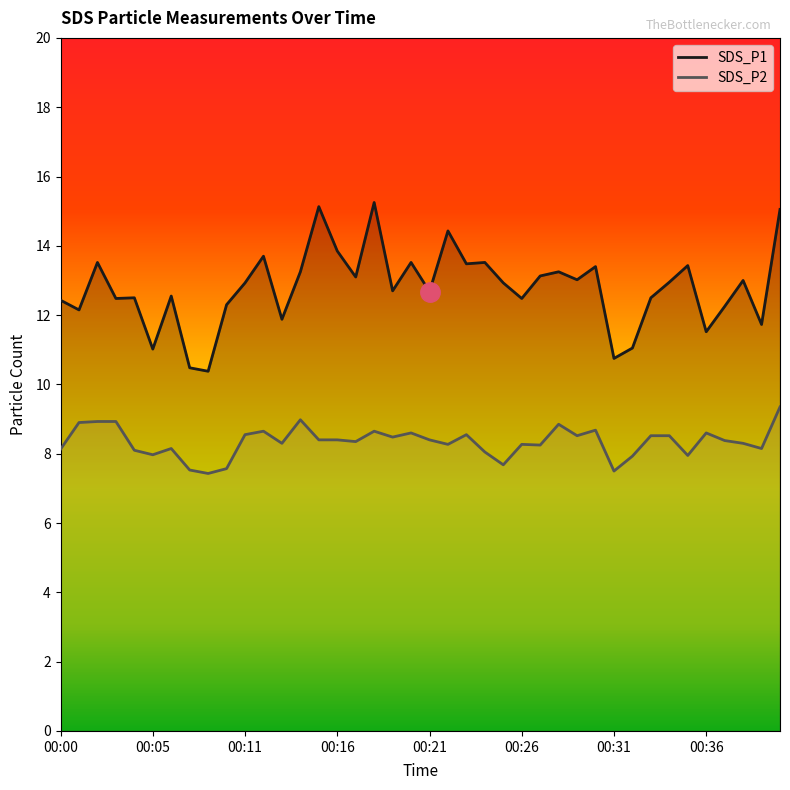

Reading right to left, extract all data points from this chart.

SDS_P1: 15.1	11.7	13.0	12.2	11.5	13.4	12.9	12.5	11.1	10.8	13.4	13.0	13.2	13.1	12.5	12.9	13.5	13.5	14.4	12.7	13.5	12.7	15.2	13.1	13.8	15.1	13.2	11.9	13.7	12.9	12.3	10.4	10.5	12.6	11.0	12.5	12.5	13.5	12.2	12.4
SDS_P2: 9.3	8.2	8.3	8.4	8.6	8.0	8.5	8.5	7.9	7.5	8.7	8.5	8.8	8.2	8.3	7.7	8.1	8.6	8.3	8.4	8.6	8.5	8.7	8.3	8.4	8.4	9.0	8.3	8.7	8.6	7.6	7.4	7.5	8.2	8.0	8.1	8.9	8.9	8.9	8.1